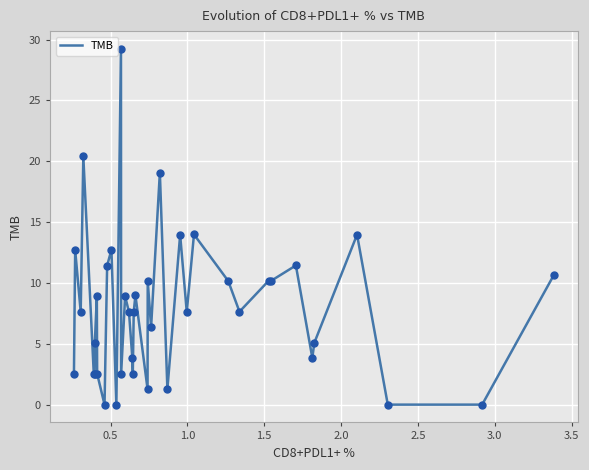

What is the difference between the maximum and minimum values?

29.2